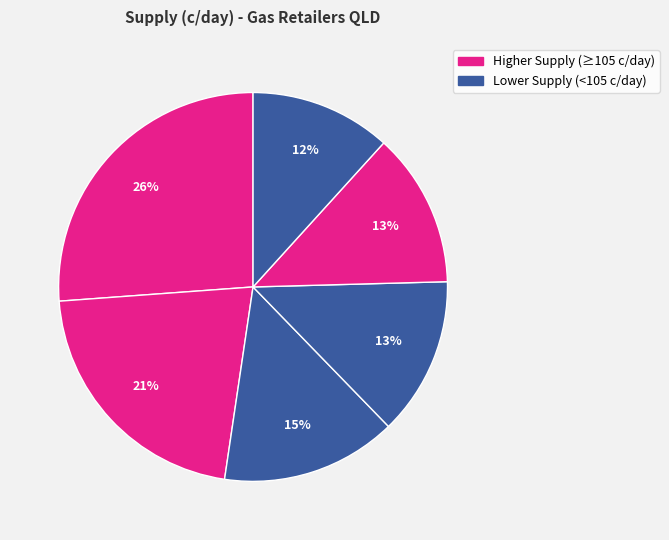

How many segments does this pie chart have?

6